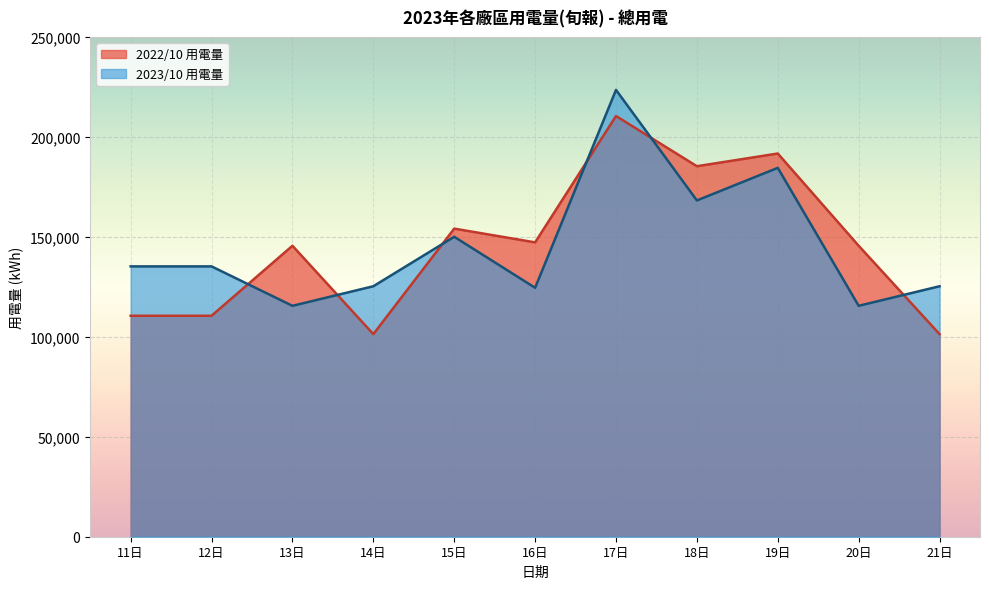

True or false: 2023/10 用電量 has a value of 115521.0 at 13日.

True